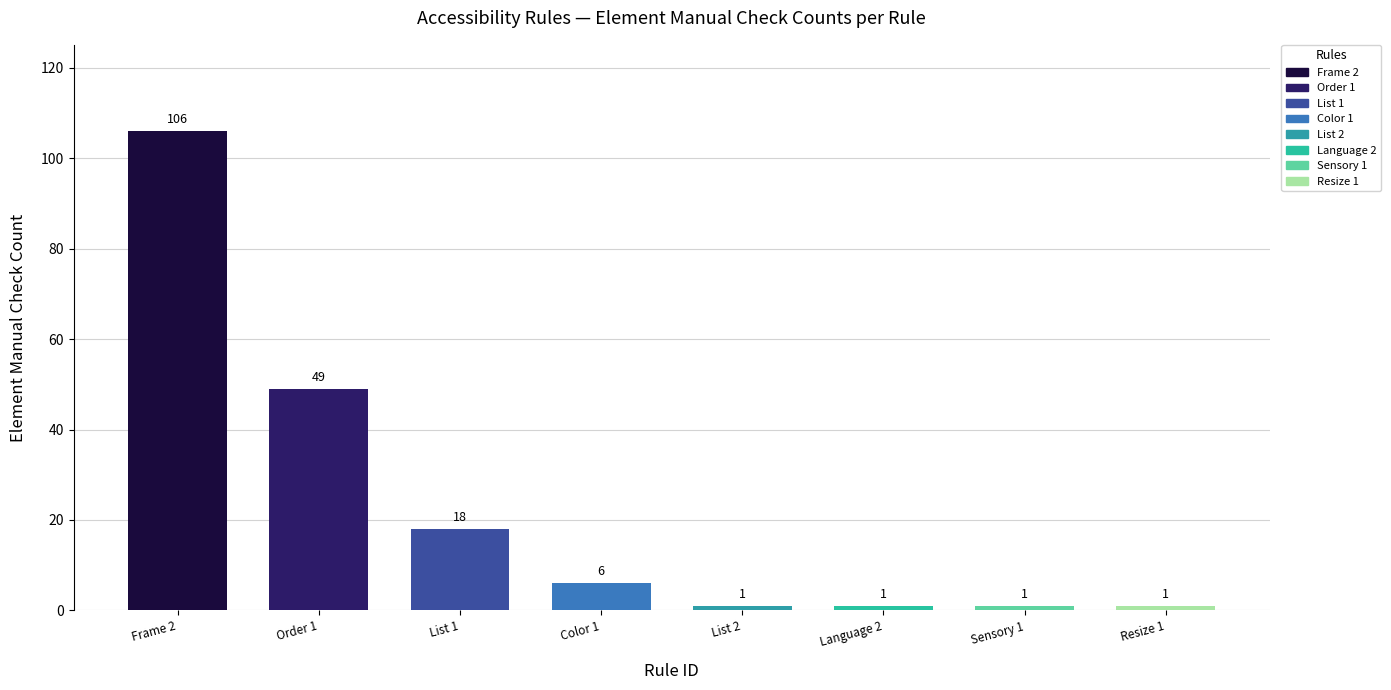

What position from the right is Frame 2?

8